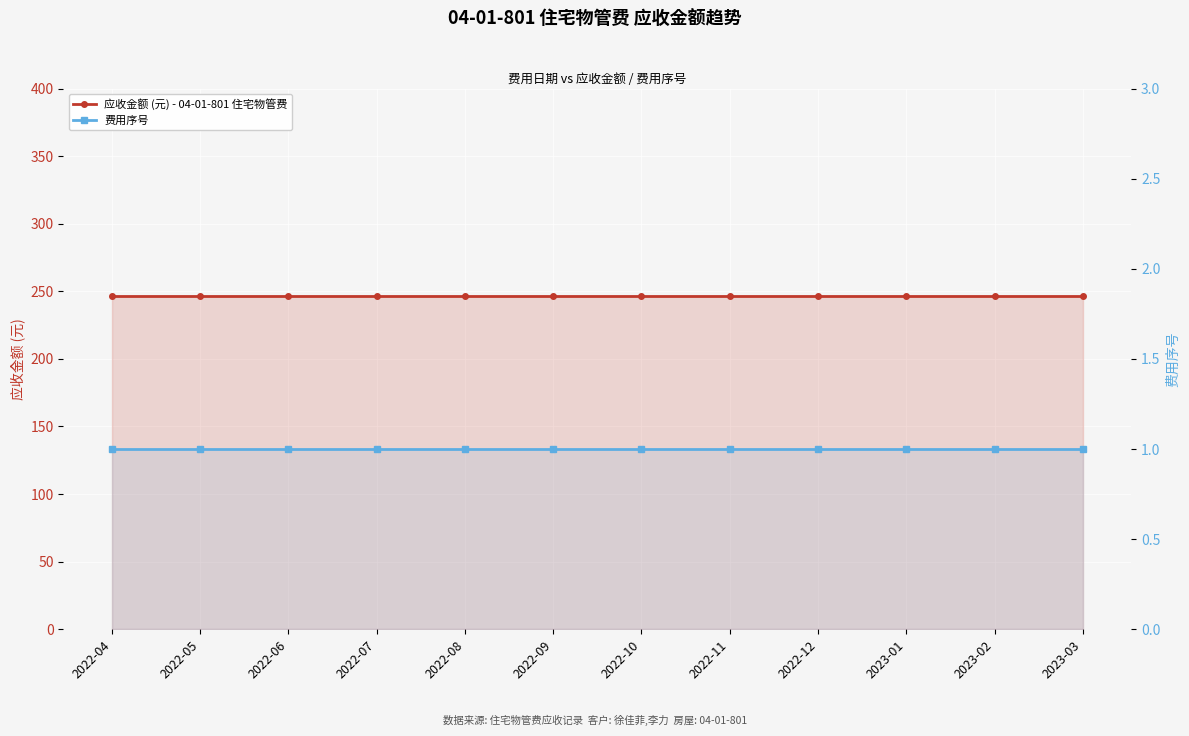

Which has a higher value, 2023-02 or 2022-11?

2023-02